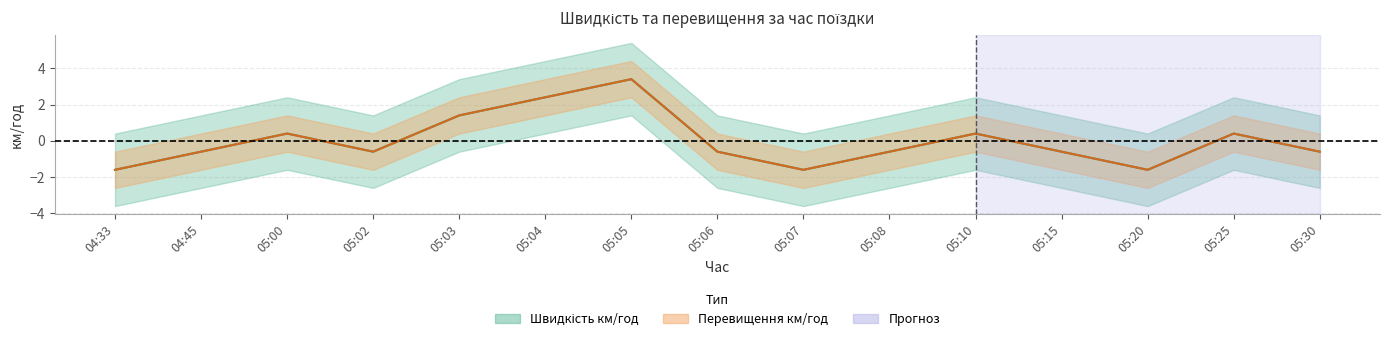

Is it true that Швидкість км/год equals 3.4 at 05:05?

True